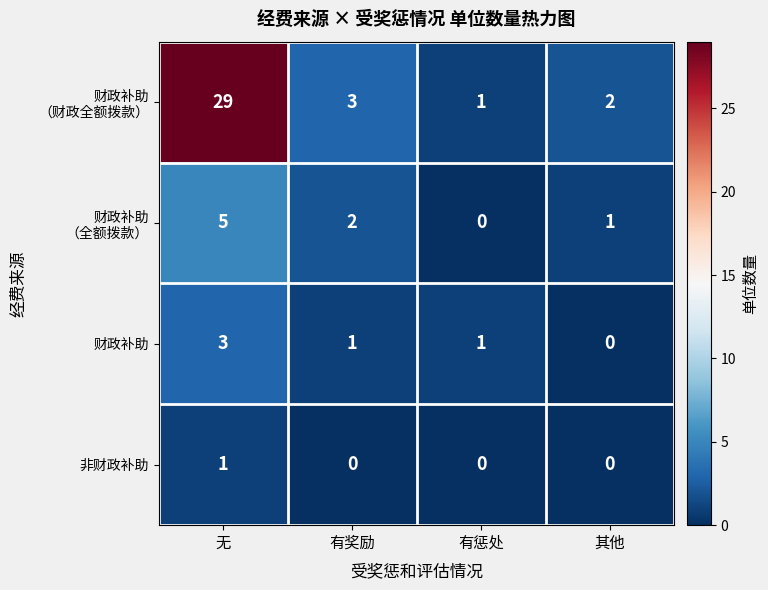

At which category is the sum across all series the highest?

无